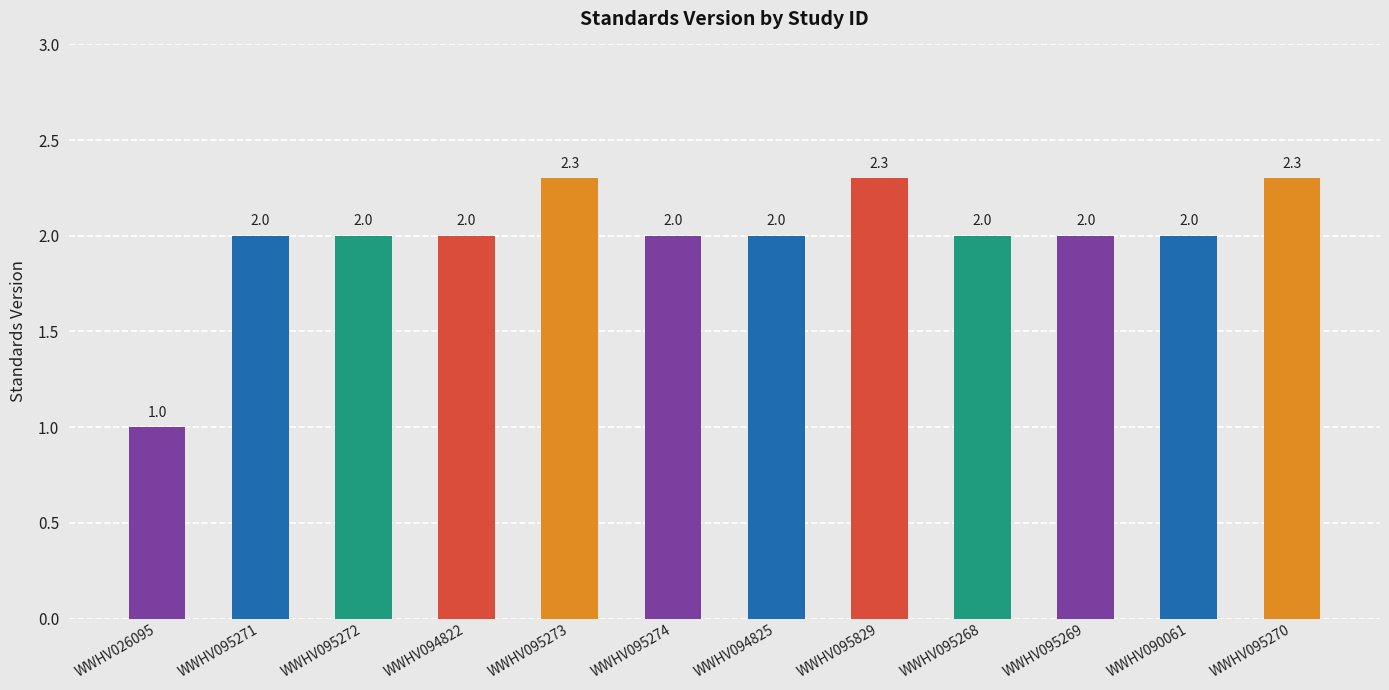

Reading right to left, transcribe all the data shown in this chart.

2.3	2.0	2.0	2.0	2.3	2.0	2.0	2.3	2.0	2.0	2.0	1.0